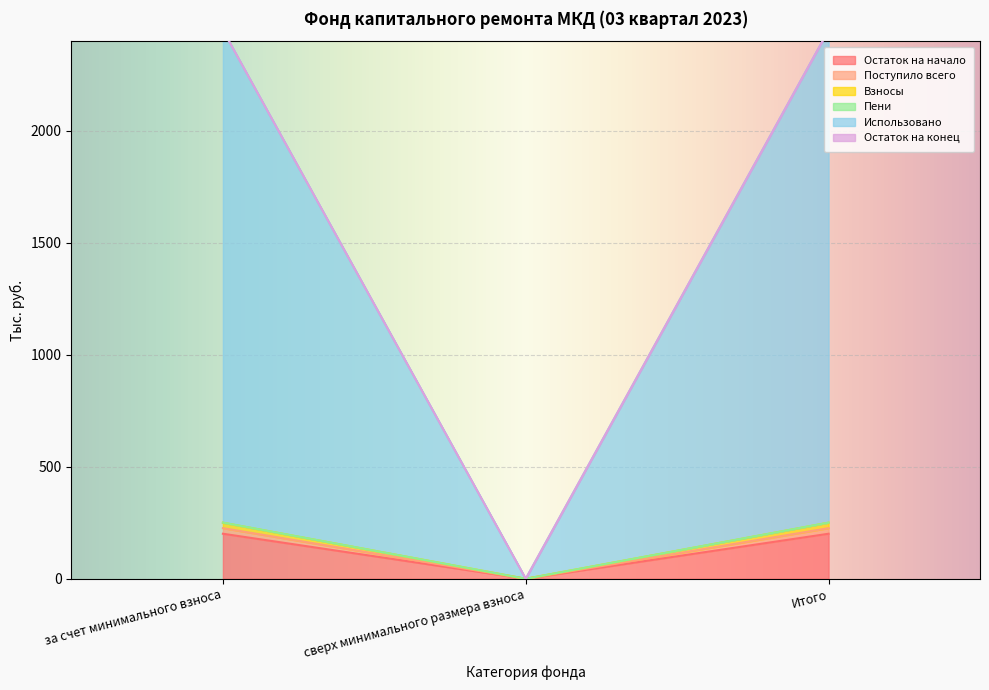

Which category has the highest value across all series?

за счет минимального взноса